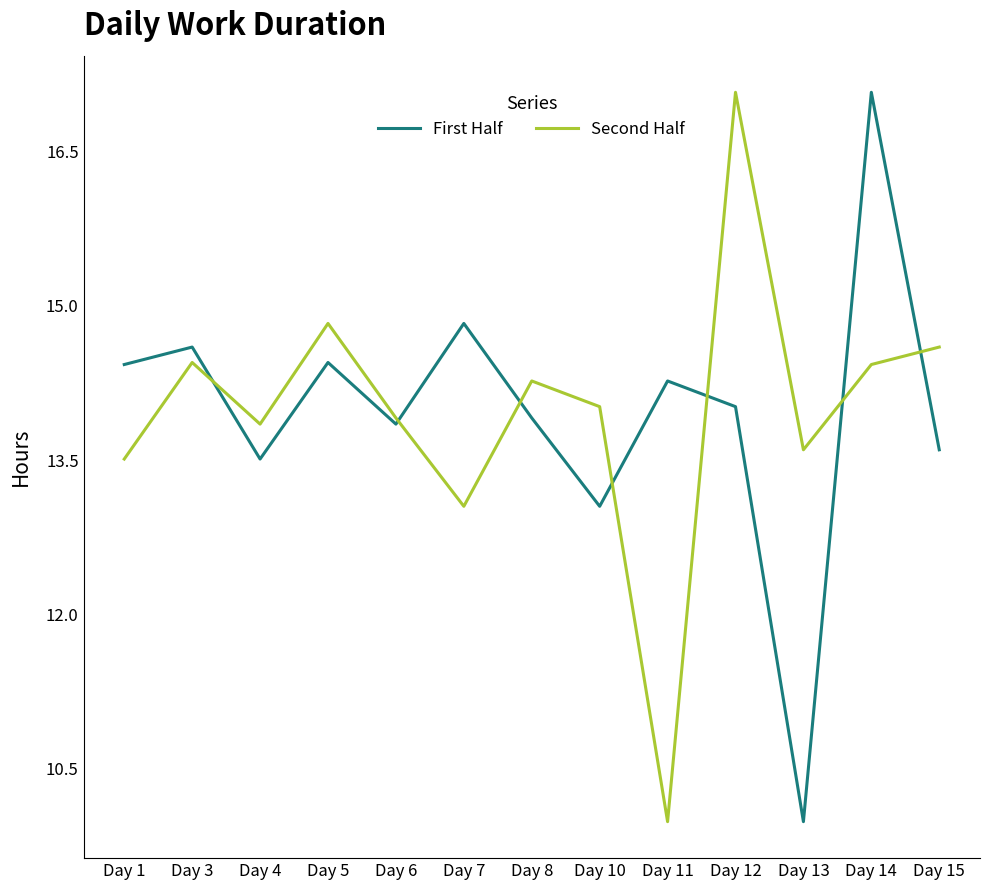

True or false: First Half and Second Half intersect in this chart.

True